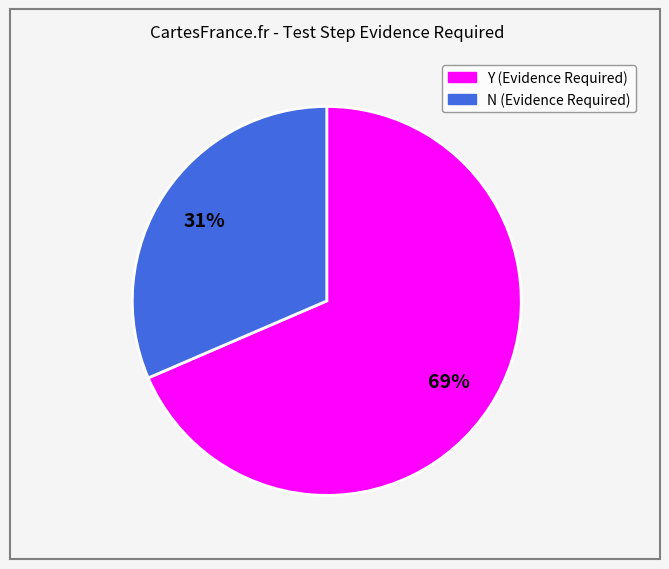

To the nearest percent, what is the combined percentage of Y and N?

100%